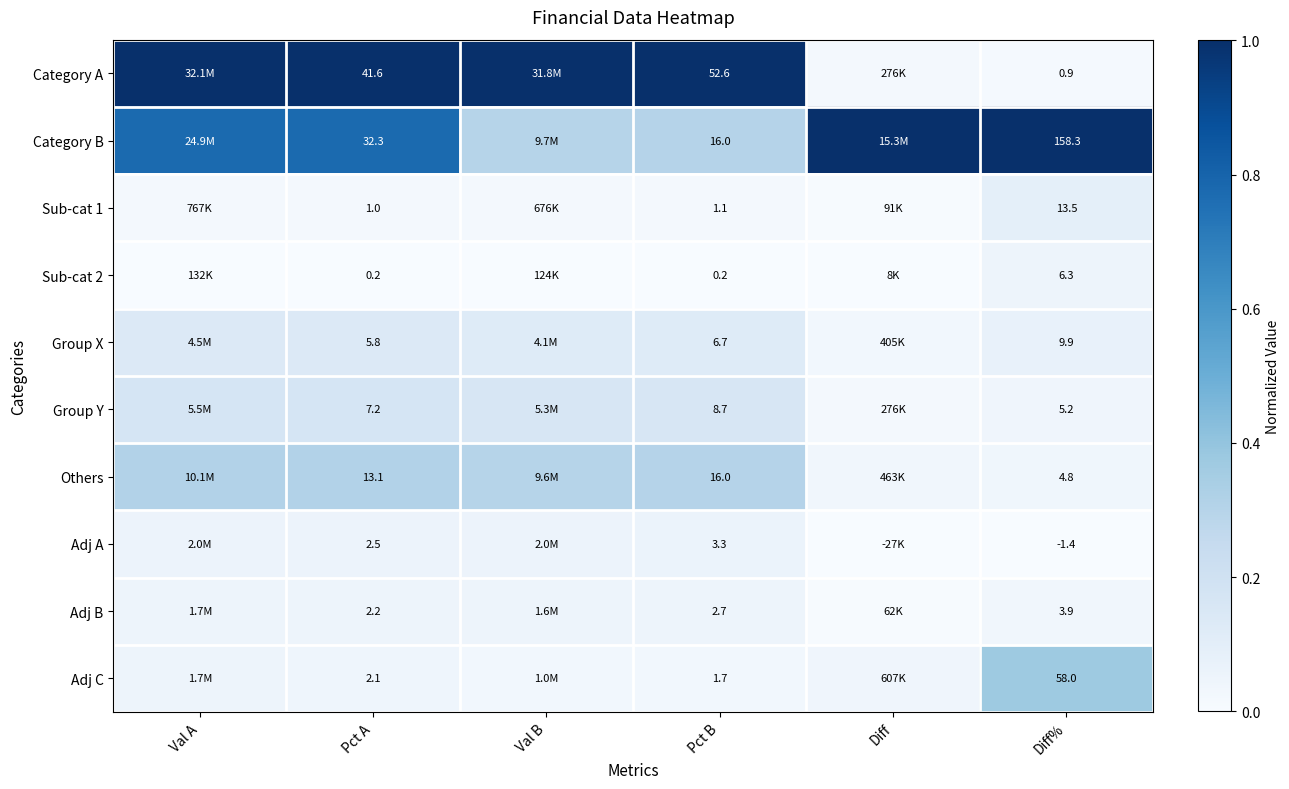

At which label is Category A closest to 0?

Diff%